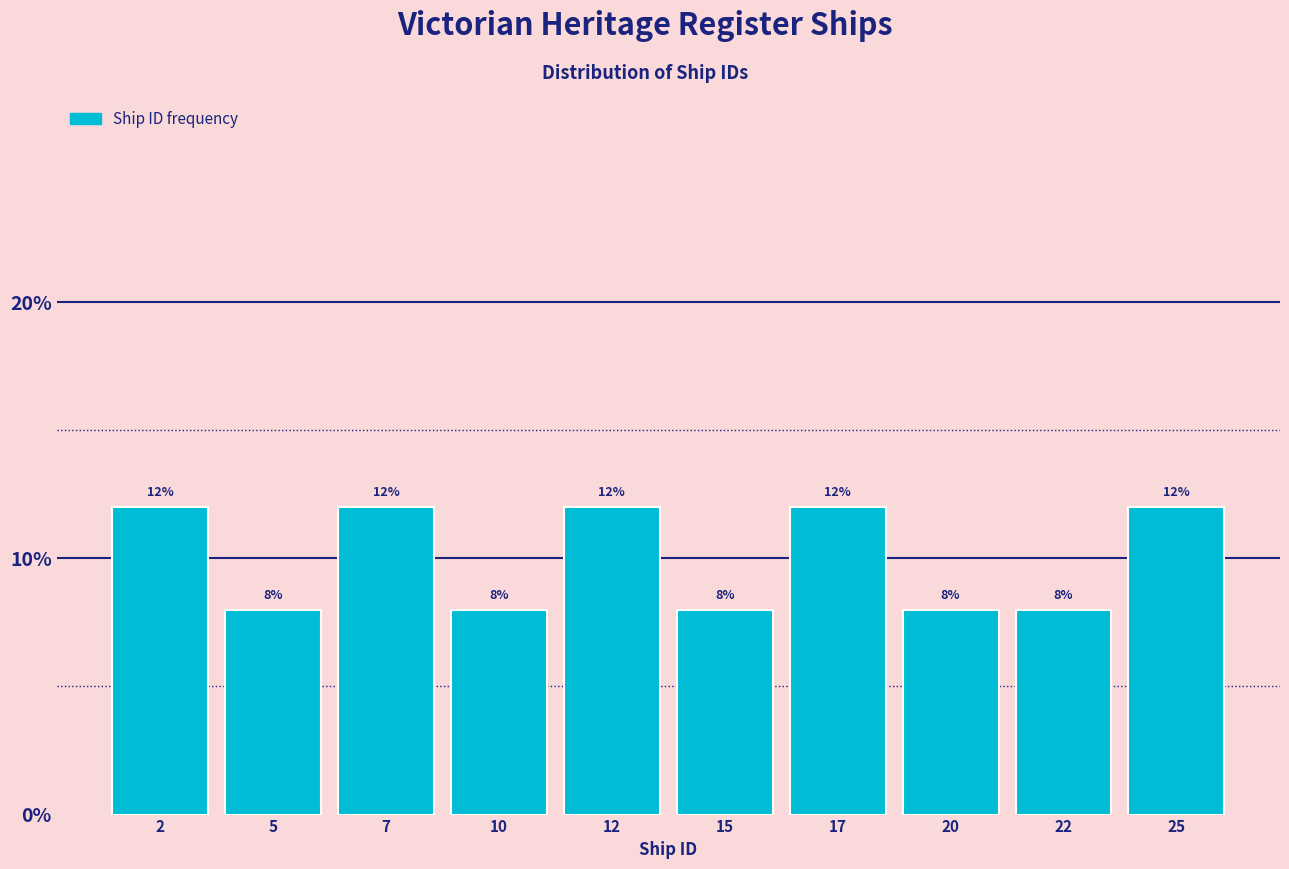

What is the height of the bar covering 1.0 to 3.5 on the x-axis?

12